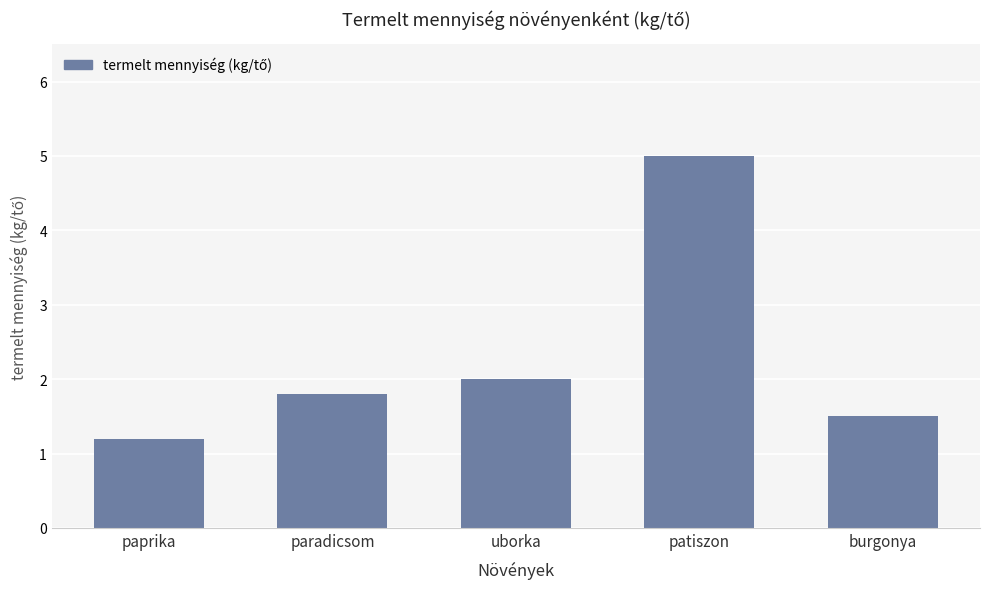

True or false: the data shows 5.0 at patiszon.

True